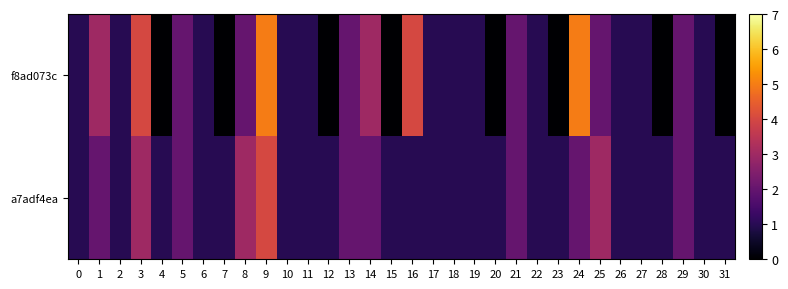

What is the spread (max minus min) of values at 7?

1